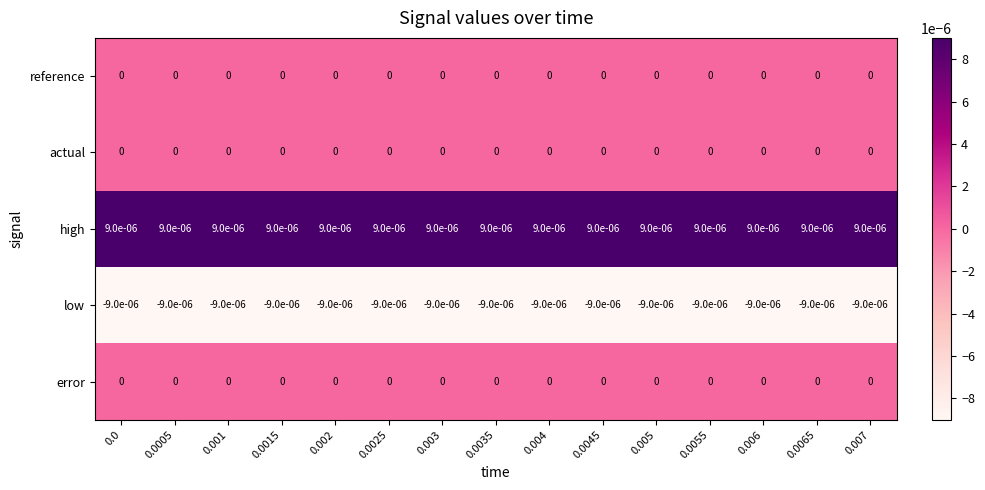

The value of error at 0.0055 is 0.0. True or false?

True